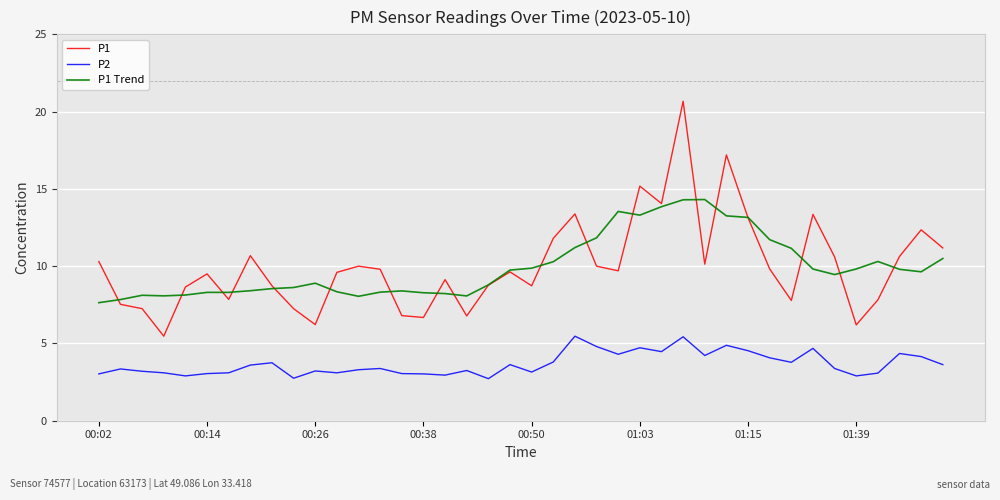

How many values in the P1 series are below 9?

16